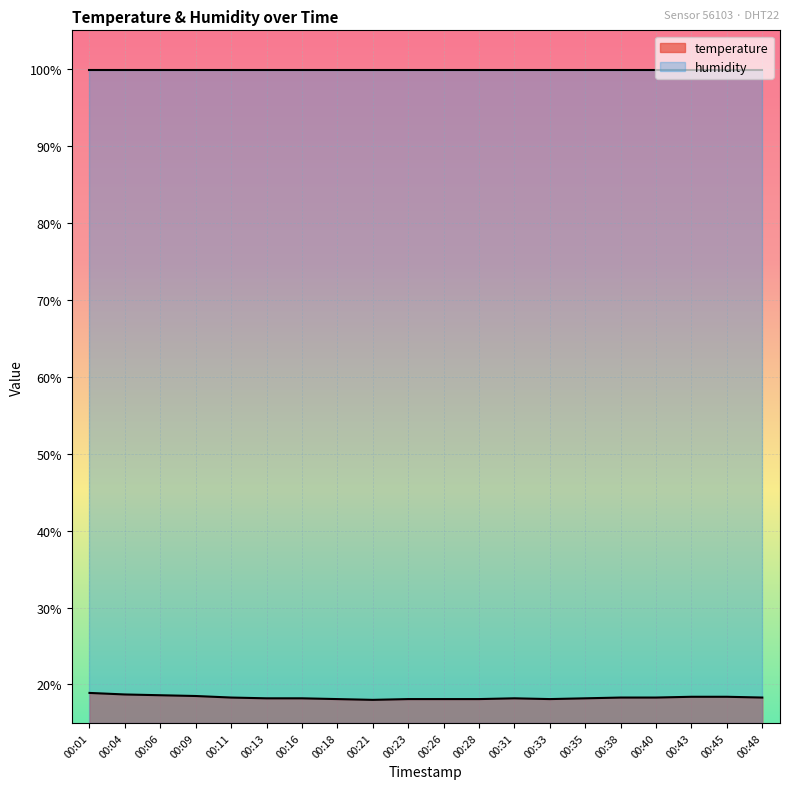

What is the sum of all values?

366.0